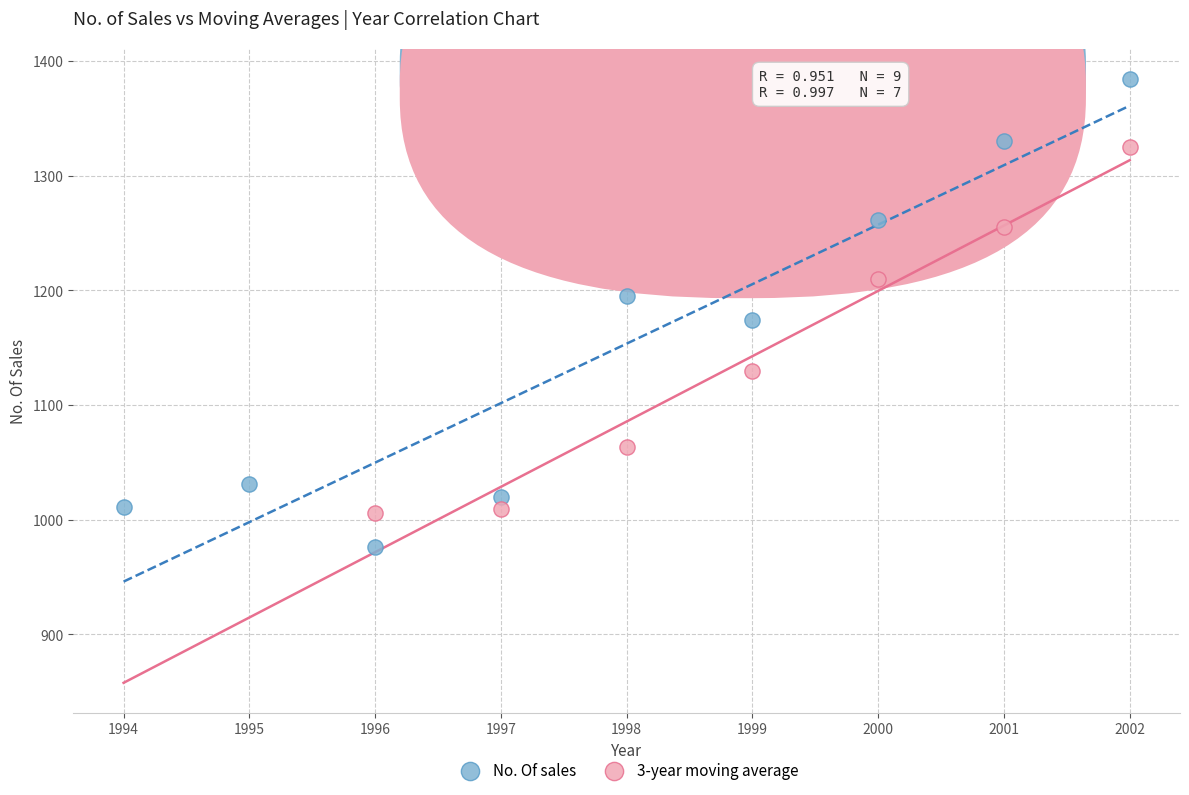

Which series has the widest spread of Y values?

No. Of sales